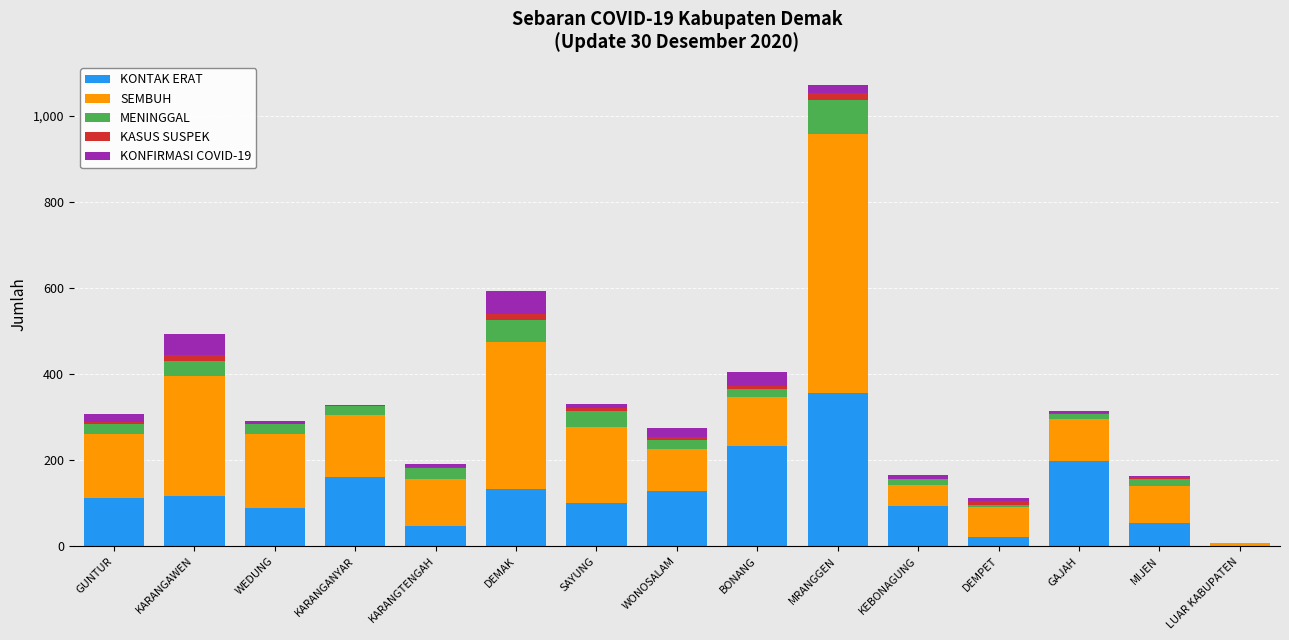

Count the number of categories in the chart.

15